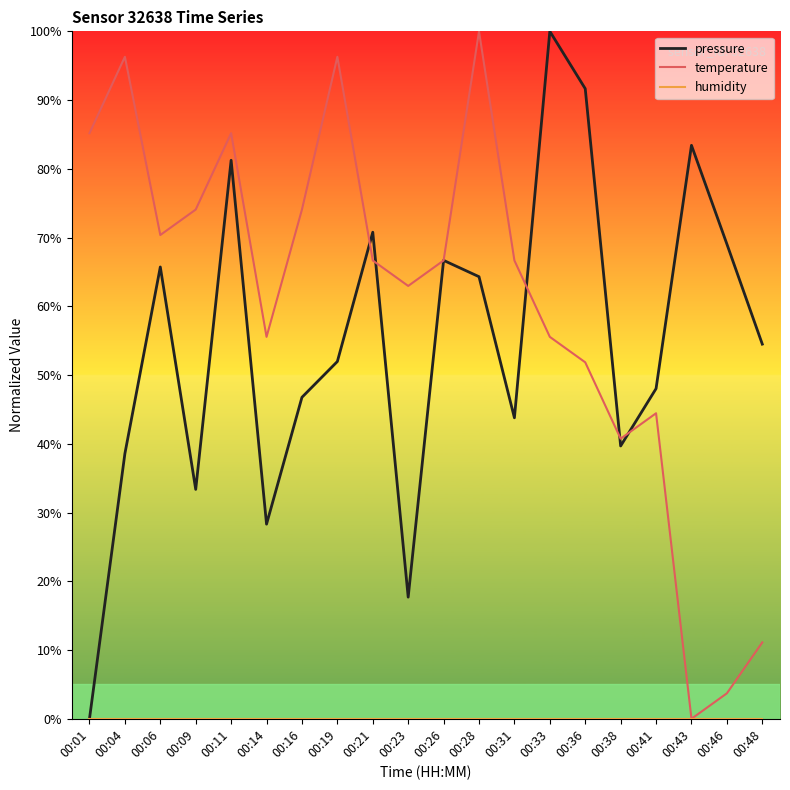

Between 00:11 and 00:23, which series saw the biggest shift?

pressure